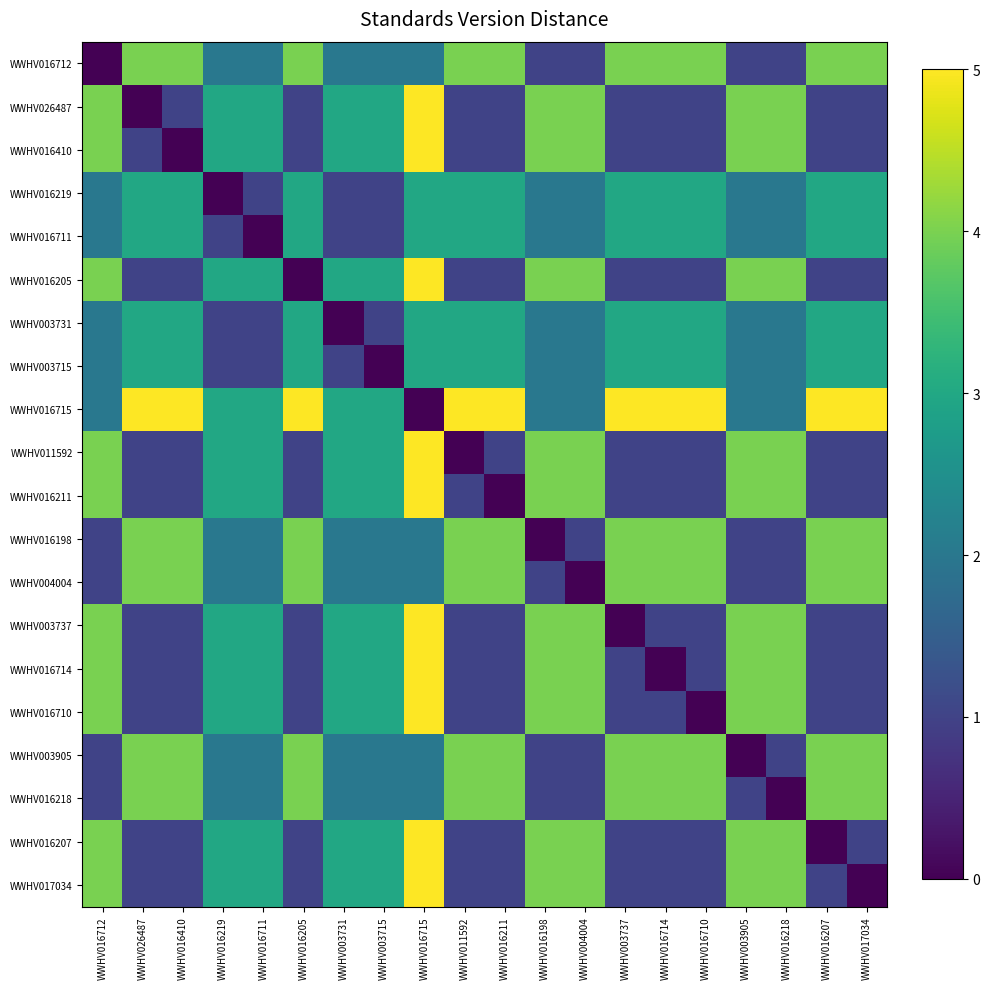

Between WWHV003731 and WWHV016198, which series saw the biggest shift?

WWHV003731